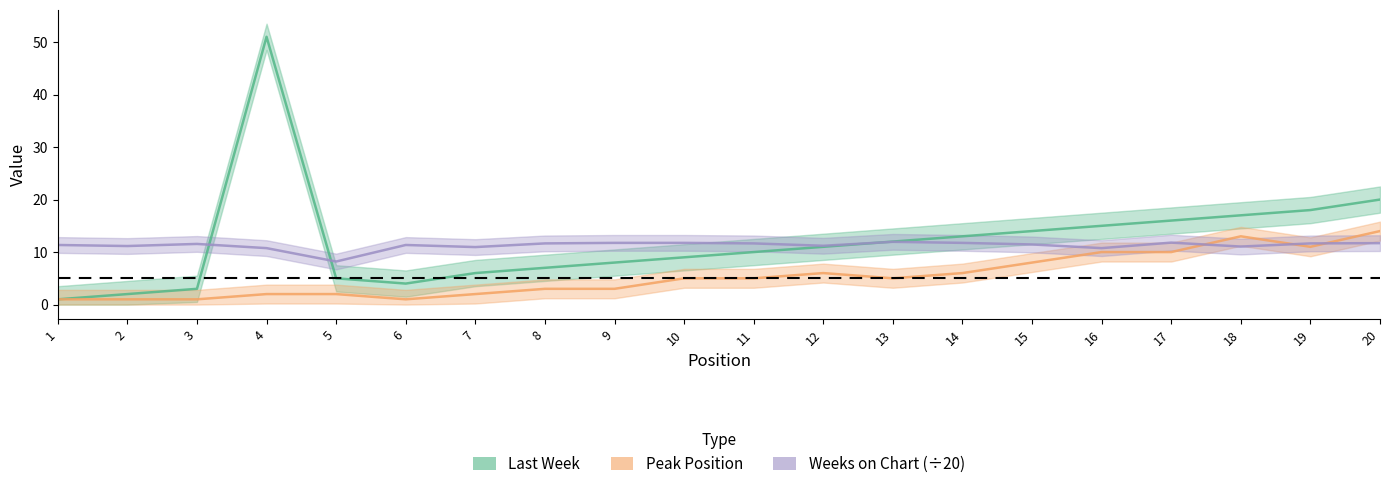

At how many categories does at least one series exceed 39?

1